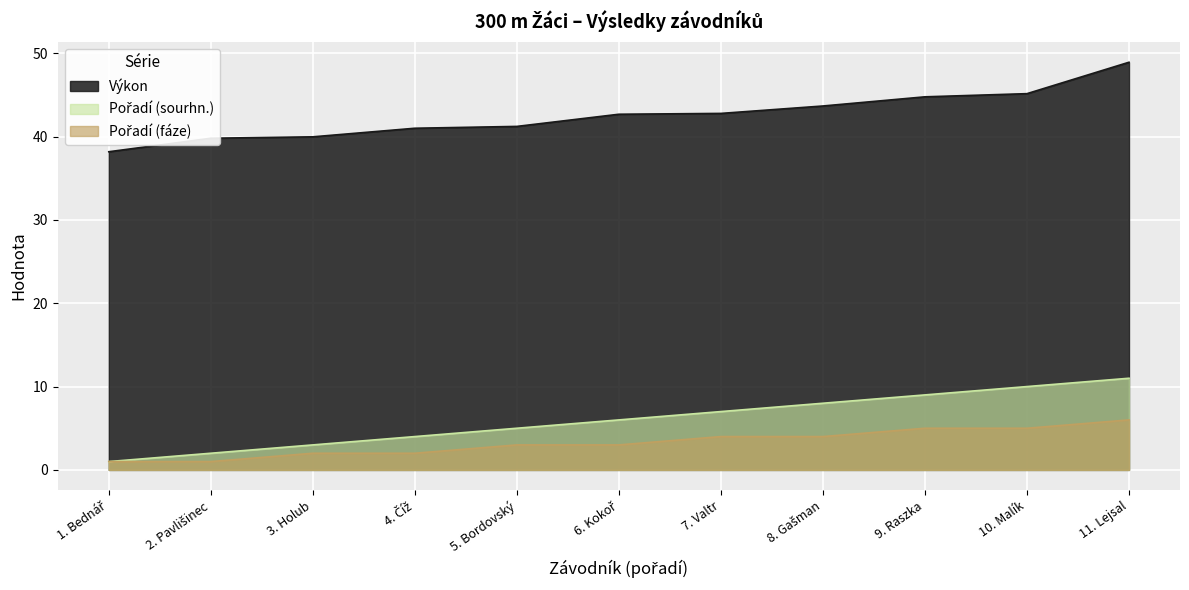

At how many categories does at least one series exceed 7?

11